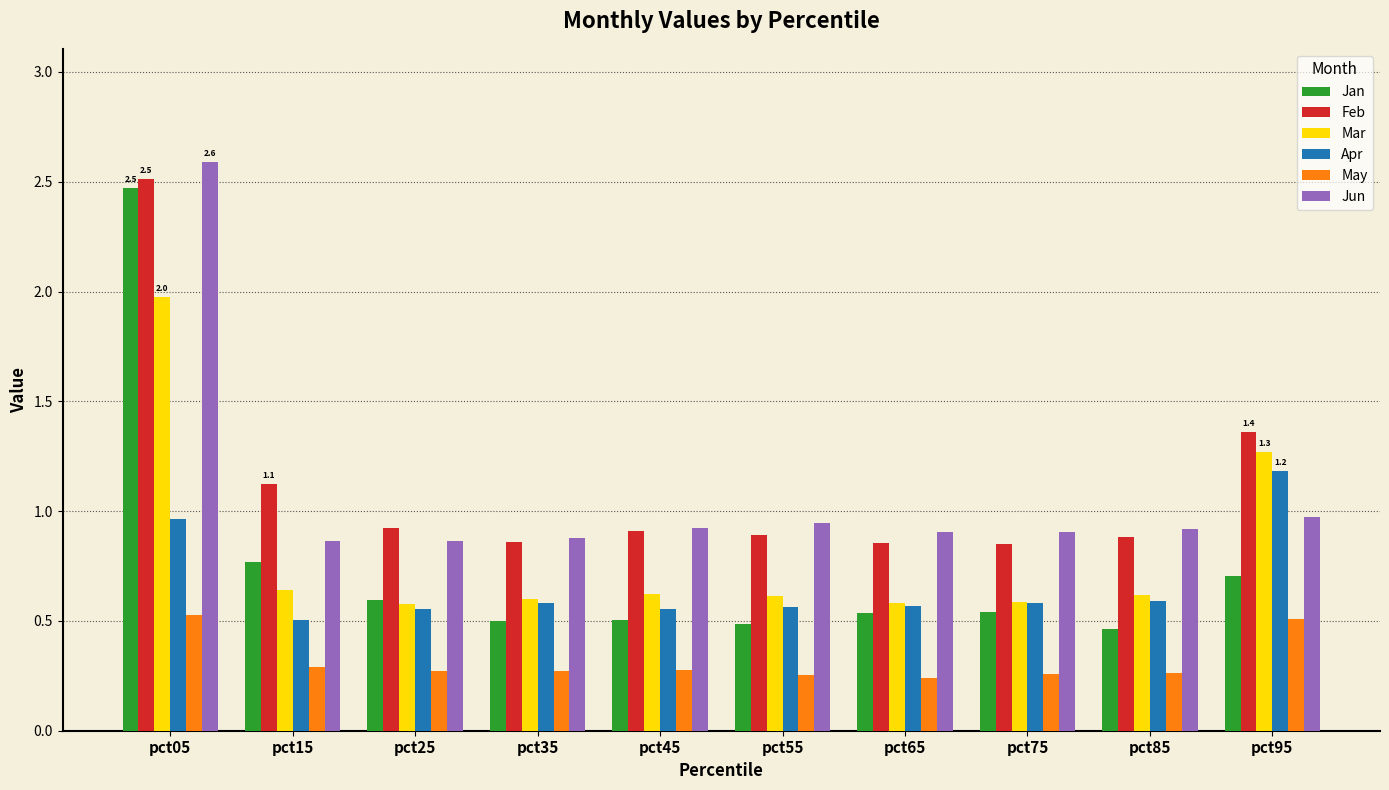

Which series has the largest total across all categories?

Feb